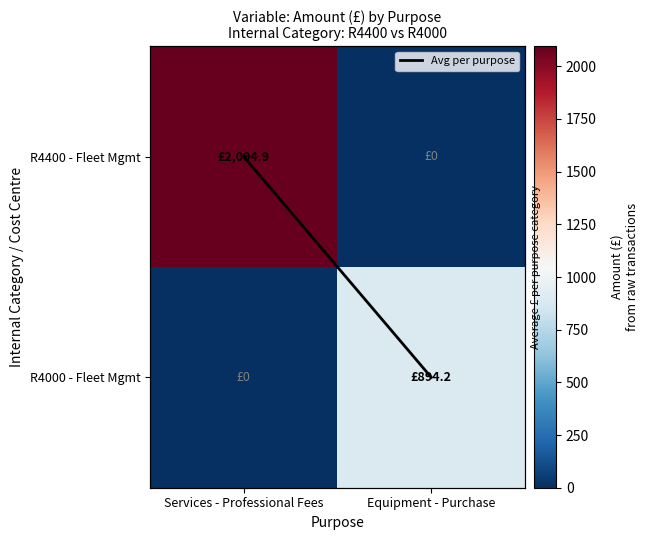

What is the spread (max minus min) of values at Equipment - Purchase?

894.2